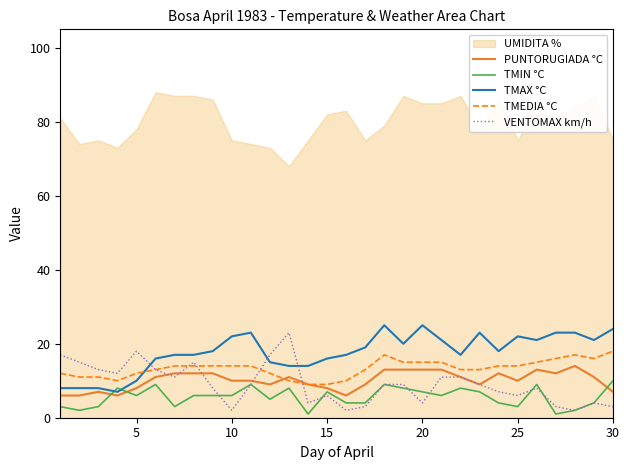

Count the TMIN °C values in the range 3 to 8.

21